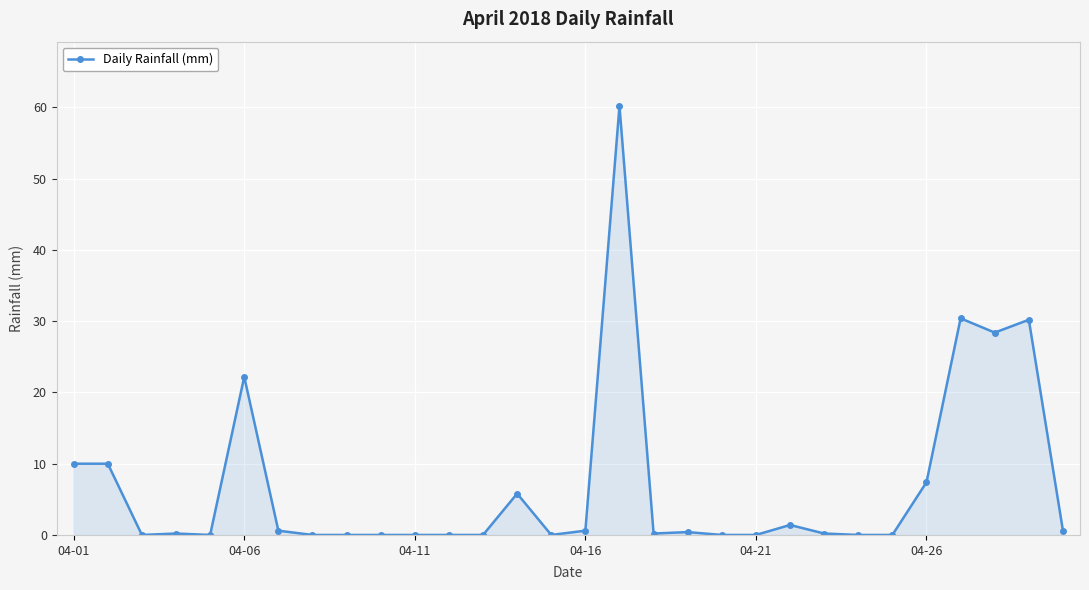

What is the greatest value displayed?

60.2